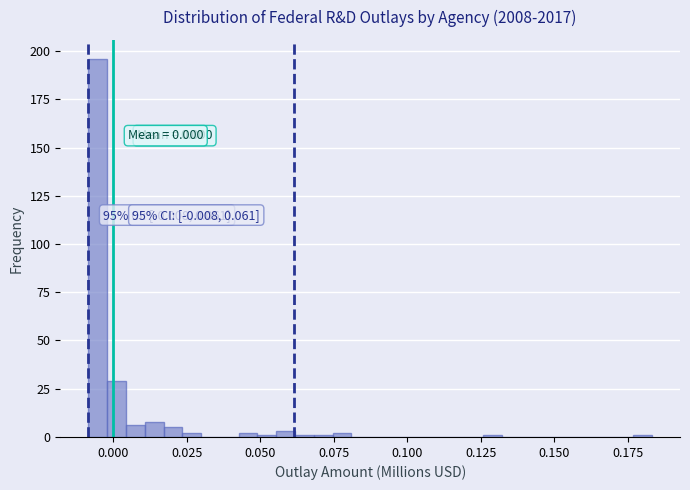

Read against the x-axis, roughly where is the centre of the tallest bar?

-0.005